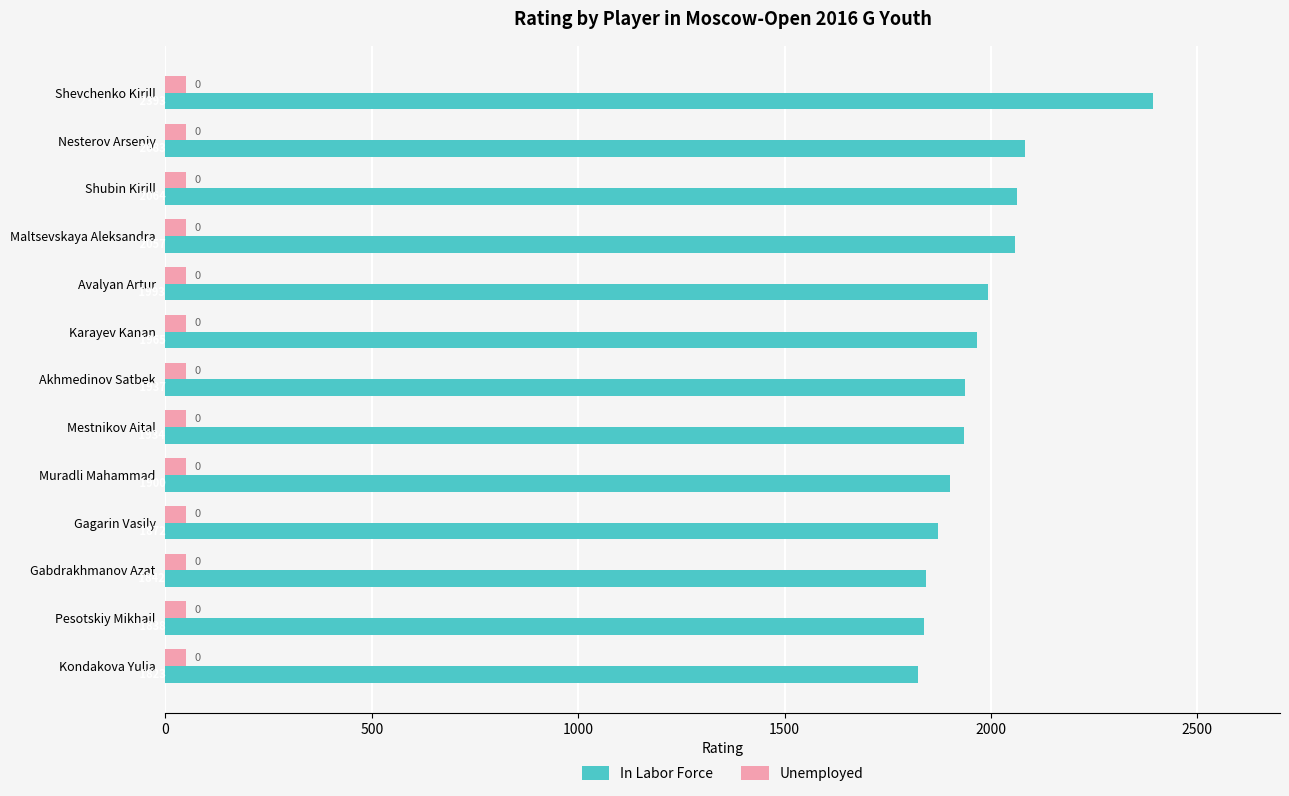

The In Labor Force series shows 3625 at Shevchenko Kirill. True or false?

False